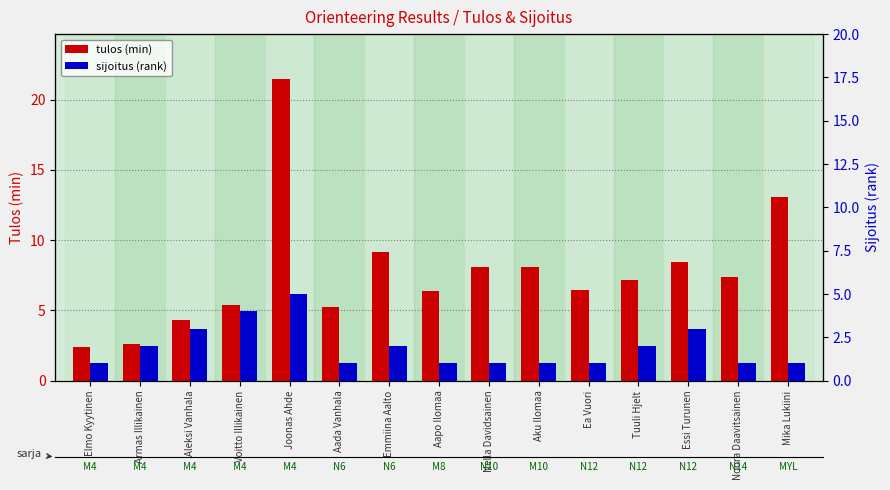

Which series has the largest total across all categories?

tulos (min)